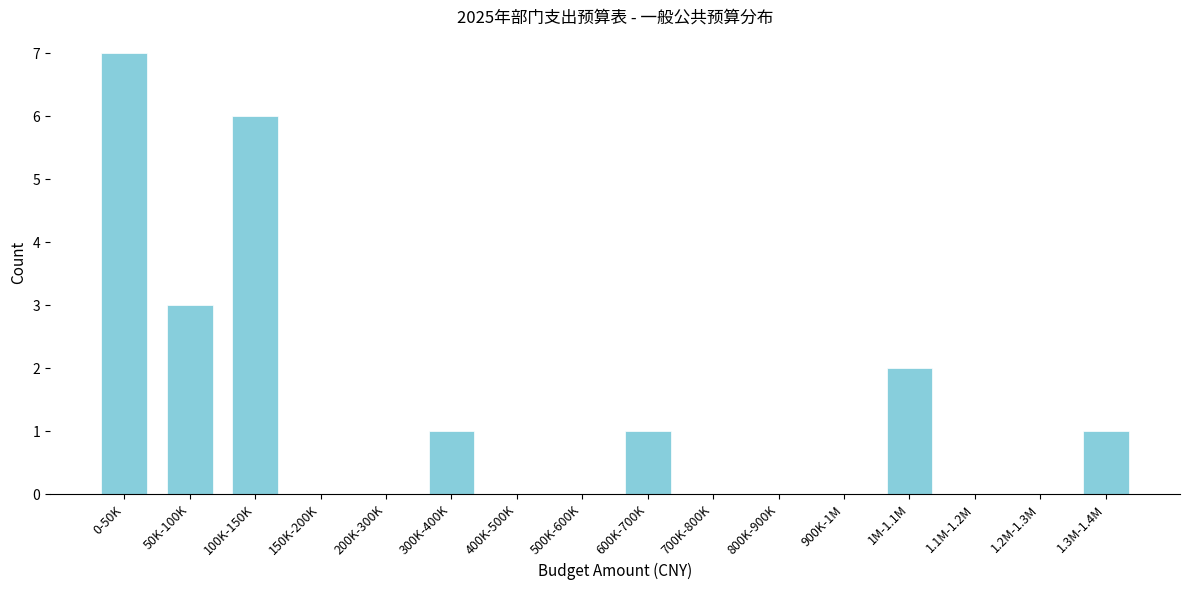

Reading left to right, transcribe all the data shown in this chart.

0-50K=7	50K-100K=3	100K-150K=6	150K-200K=0	200K-300K=0	300K-400K=1	400K-500K=0	500K-600K=0	600K-700K=1	700K-800K=0	800K-900K=0	900K-1M=0	1M-1.1M=2	1.1M-1.2M=0	1.2M-1.3M=0	1.3M-1.4M=1